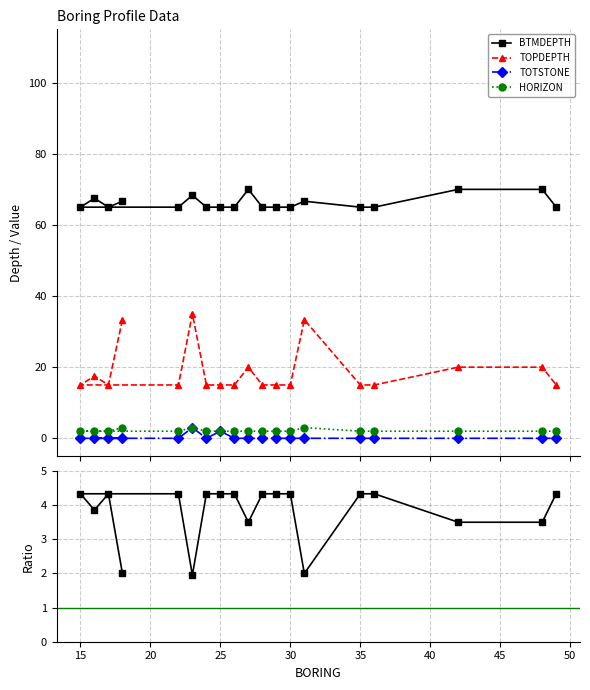

Is this an area chart (filled region under the line)?

No